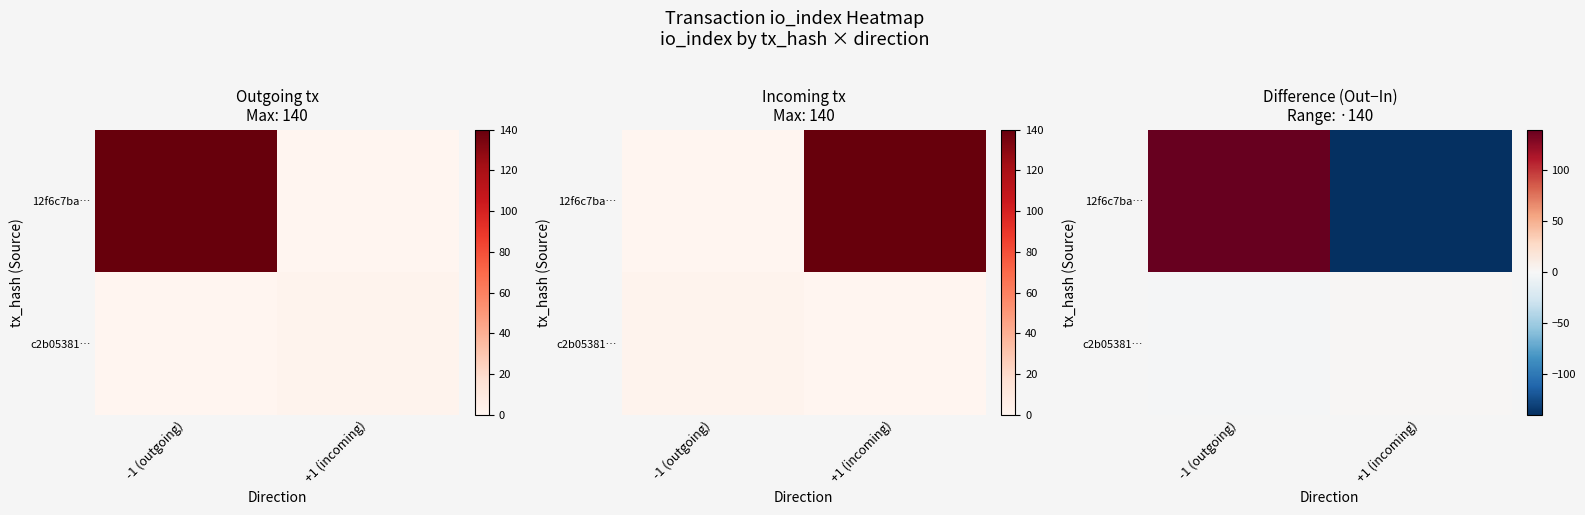

Is it true that 12f6c7ba… equals 140 at -1 (outgoing)?

True